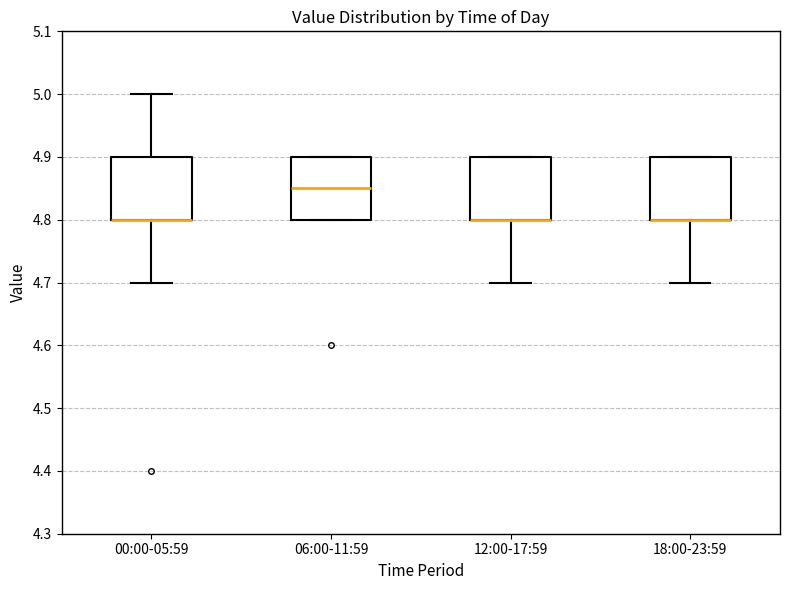

Where is the lower edge of the box for 12:00-17:59 on the y-axis? The values are not printed on the chart, so give them approximately, as read against the axis.

4.80